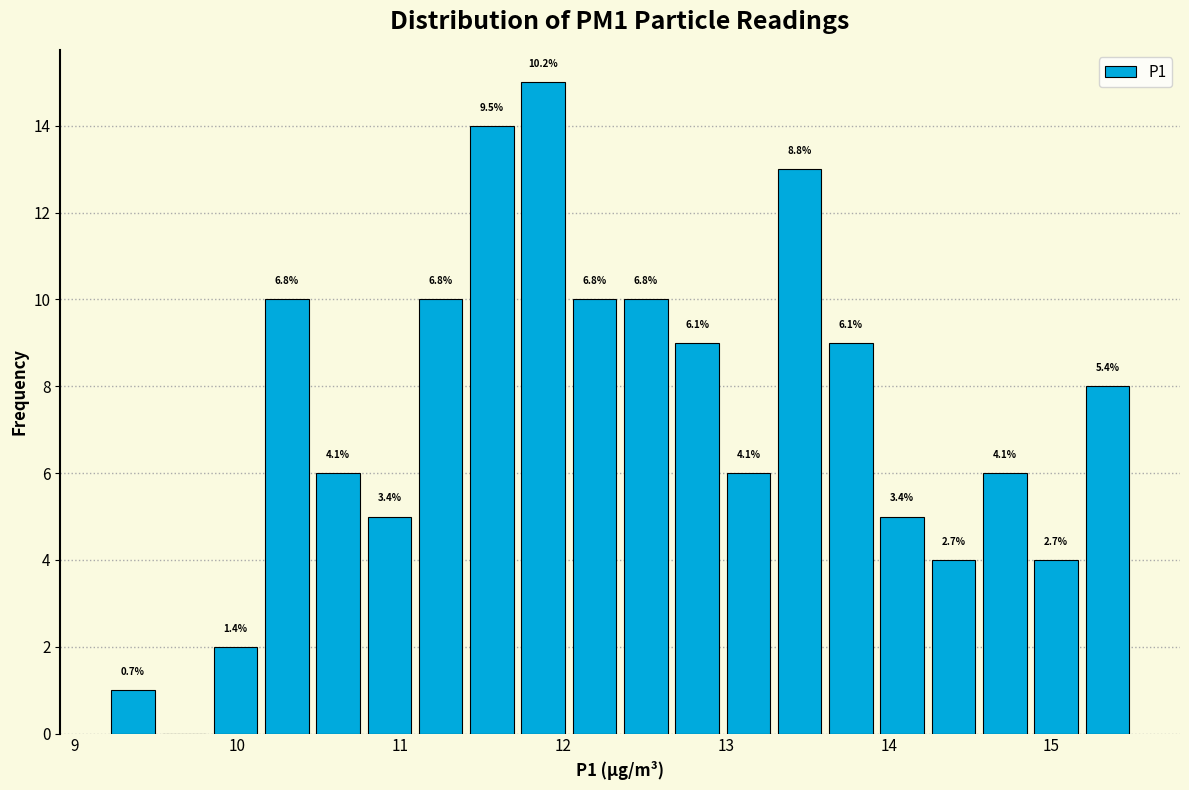

Around what value on the x-axis is the tallest bar? Give the approximate position of its centre, as read against the axis.

11.9